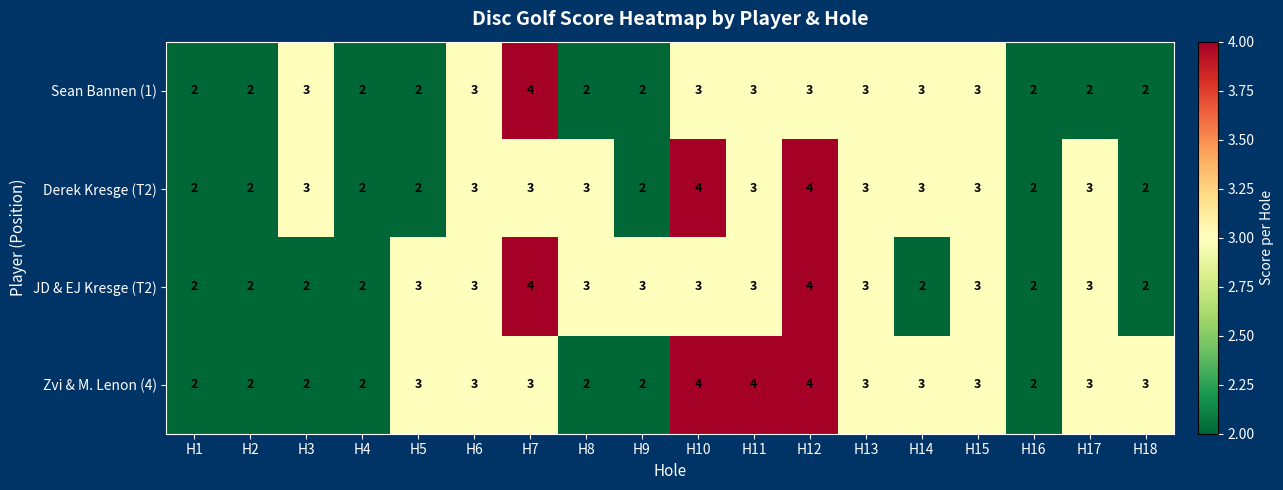

Between H10 and H12, which series saw the biggest shift?

JD & EJ Kresge (T2)